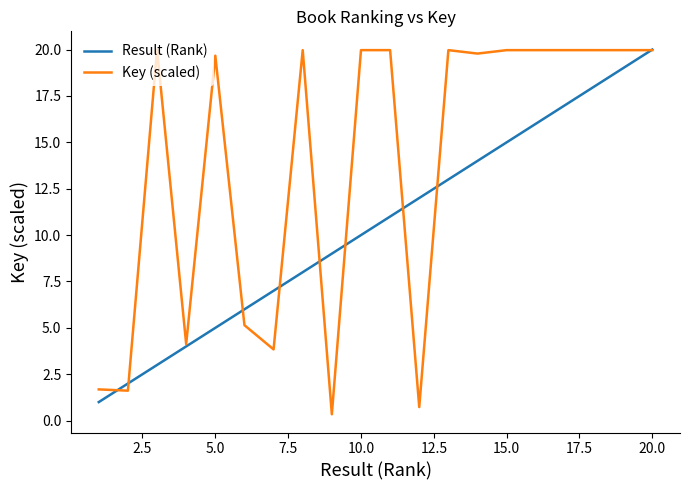

Which series has the largest total across all categories?

Key (scaled)